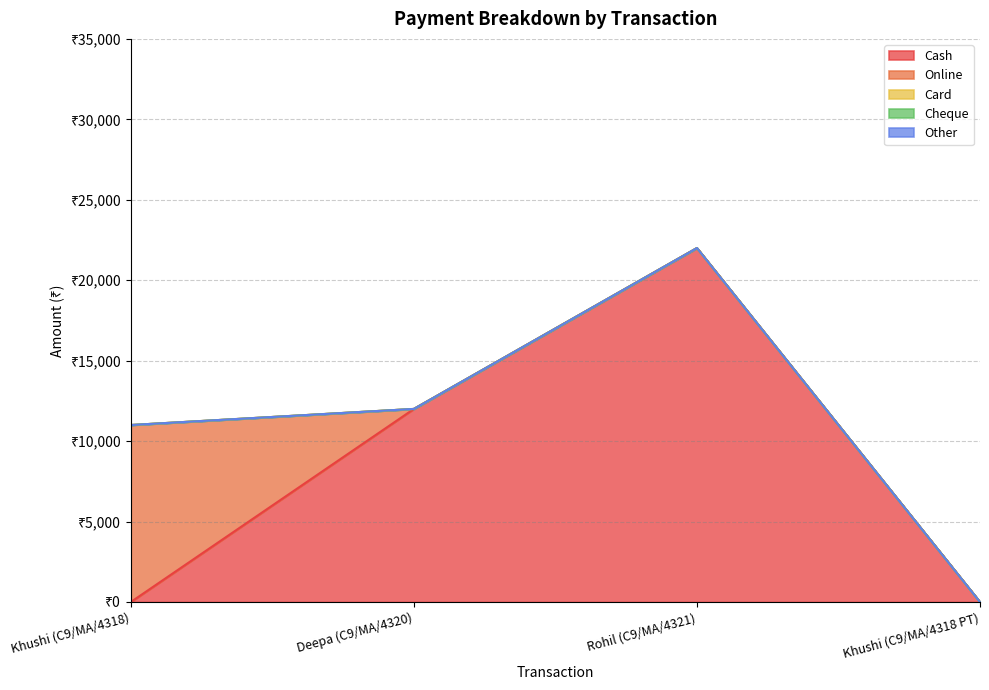

How many lines are shown in the chart?

5